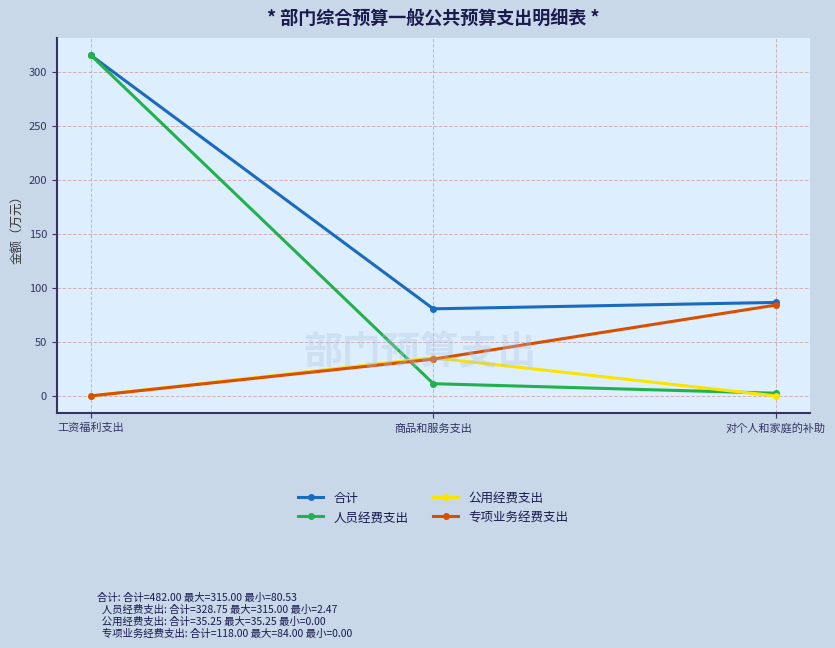

Is it true that 公用经费支出 equals 16.7 at 对个人和家庭的补助?

False